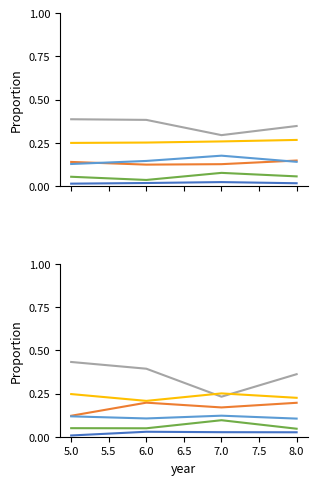

Is this an area chart (filled region under the line)?

No